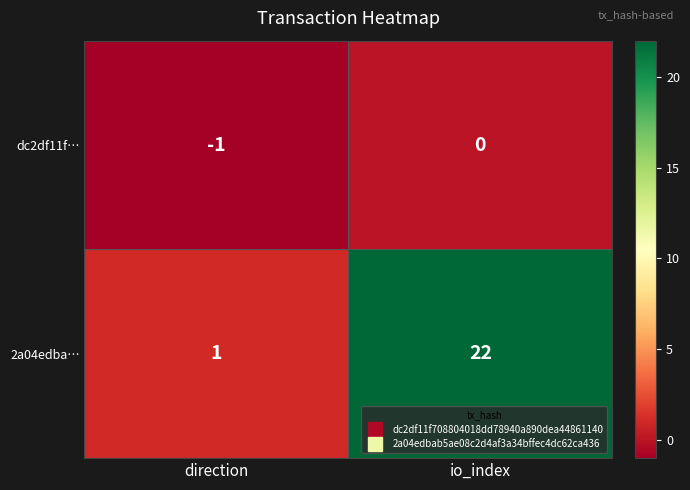

Reading left to right, transcribe all the data shown in this chart.

dc2df11f…: direction=-1	io_index=0
2a04edba…: direction=1	io_index=22